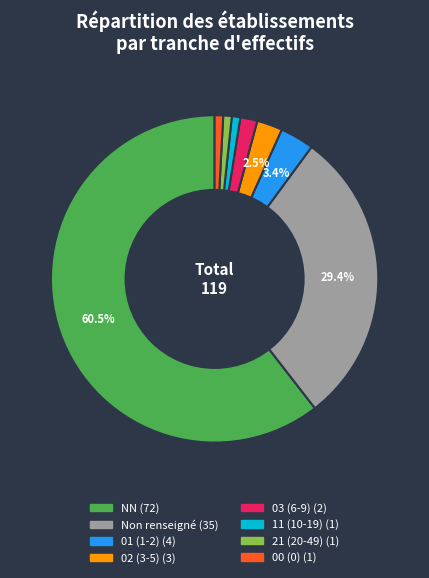

Is there a majority slice in this chart?

Yes